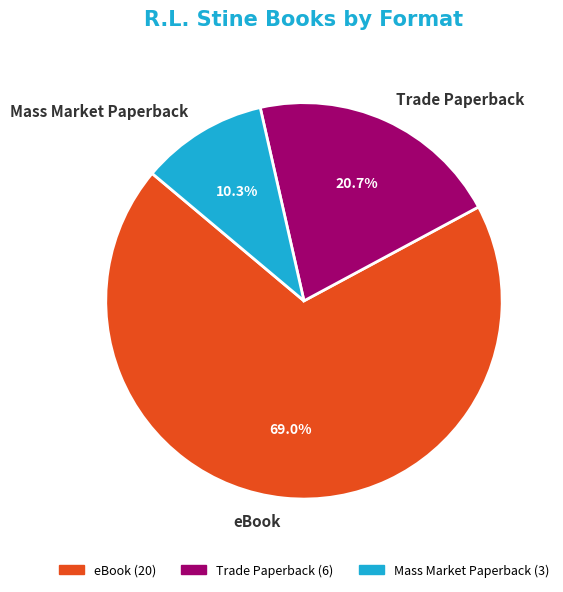

Do Mass Market Paperback and Trade Paperback together represent more than half of the pie?

No